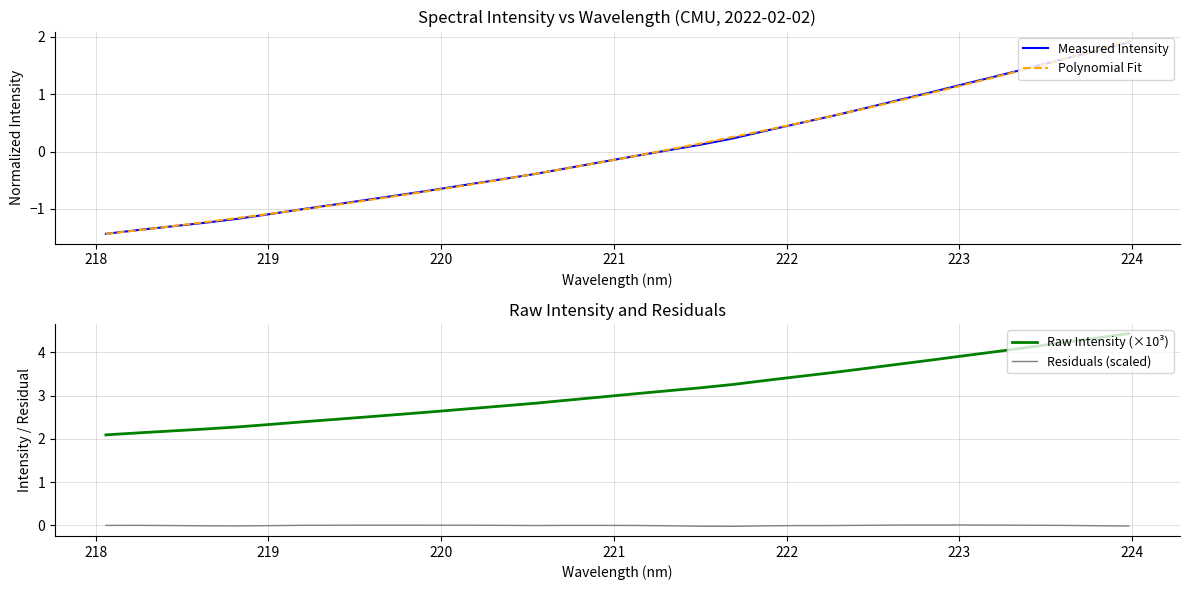

What are all the series names shown in the legend?

Measured Intensity, Polynomial Fit, Raw Intensity (×10³), Residuals (scaled)